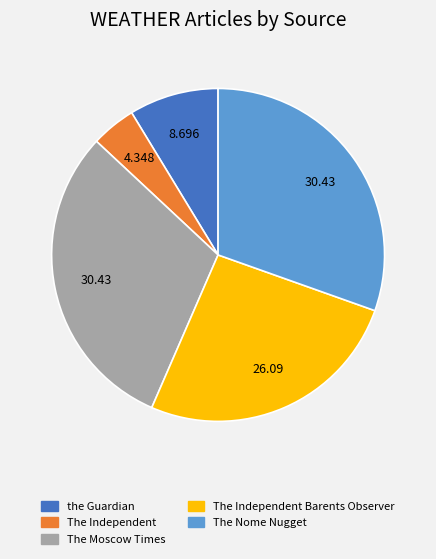

Combined, do The Independent and the Guardian account for over 50%?

No